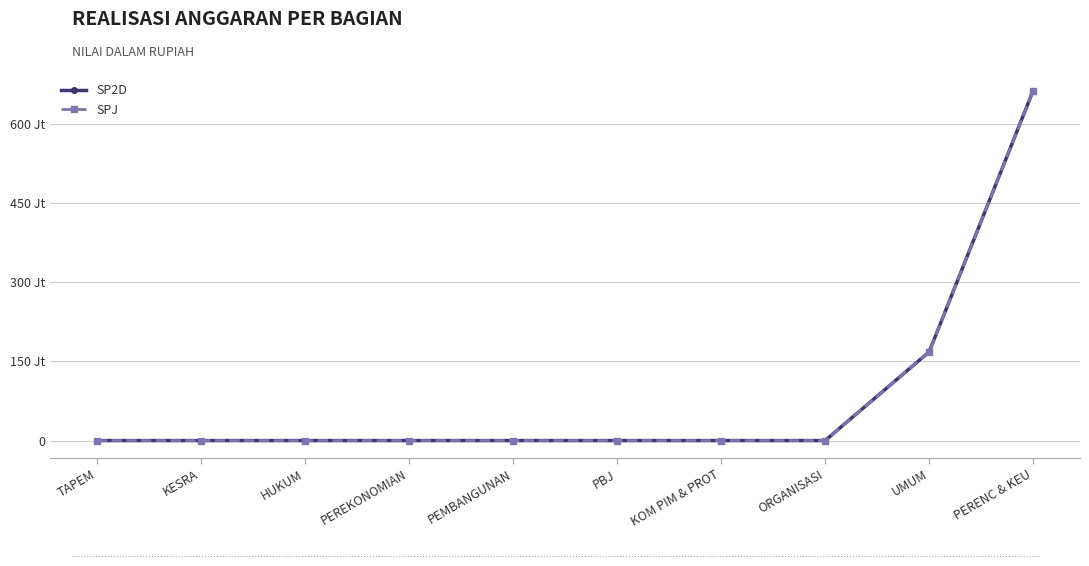

The SP2D series shows 213570089 at PEREKONOMIAN. True or false?

False